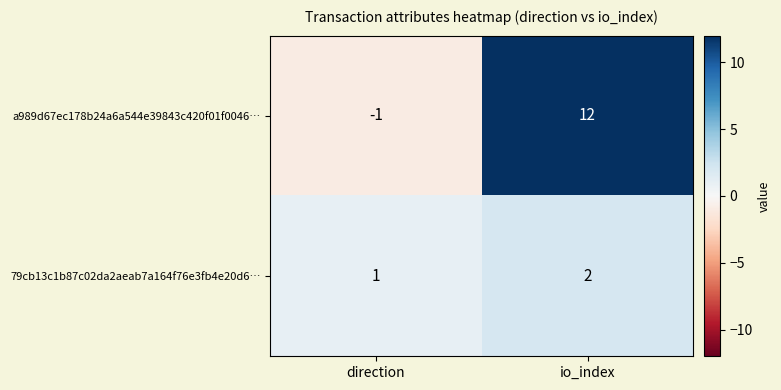

Where is a989d67ec178b24a6a544e39843c420f01f0046… nearest to the value 5?

direction